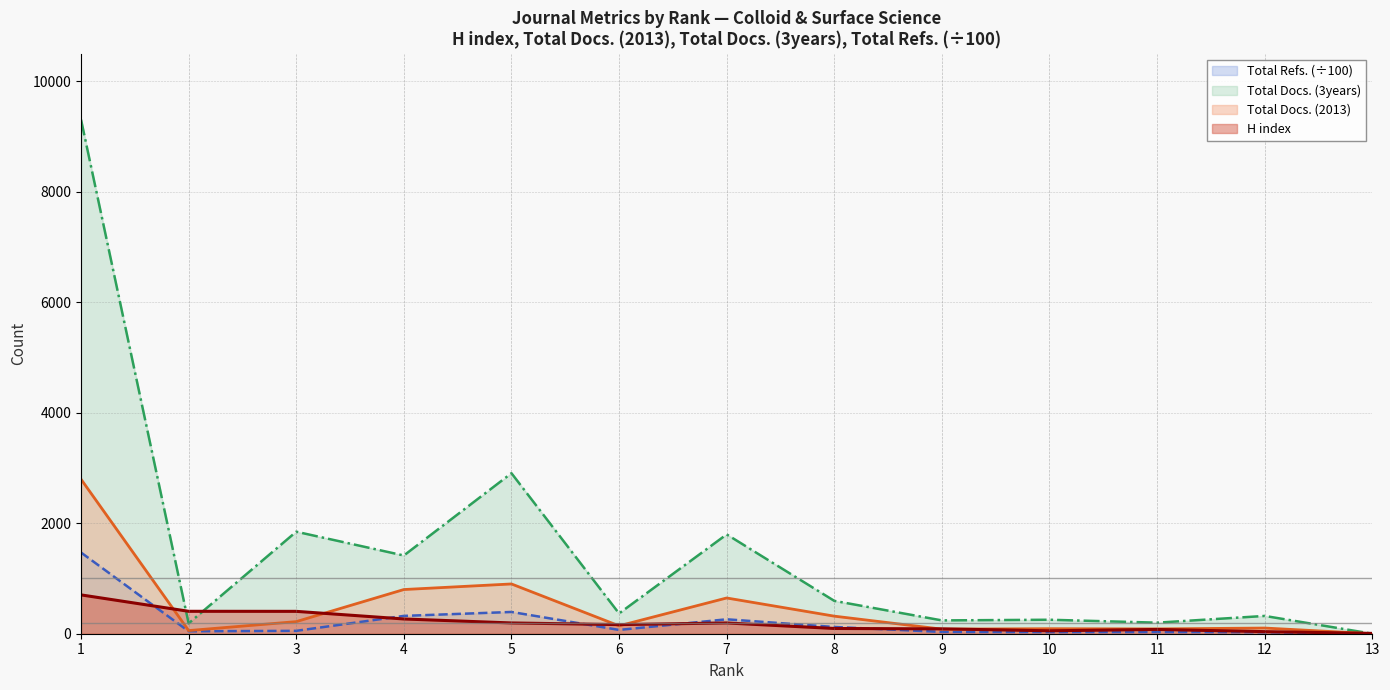

The value of H index at 9 is 88.0. True or false?

True